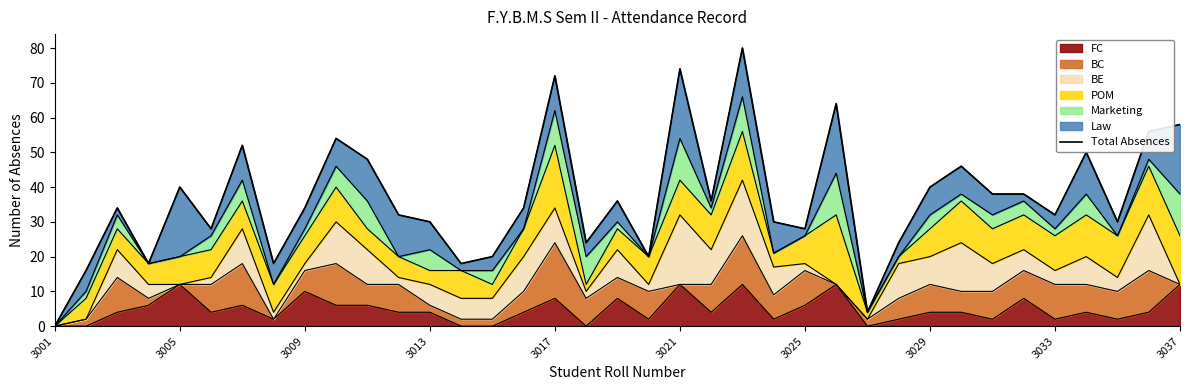

Is it true that the value at 29 is 18?

False